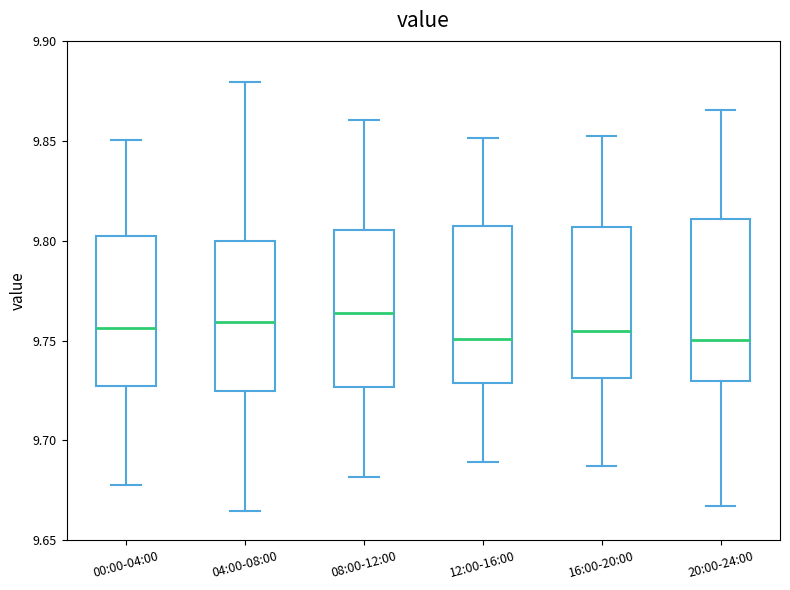

Reading left to right, transcribe this box plot: for each box, give where its median line is, the range the box spans, and where its two whiskers end, as read against the y-axis. The values are not printed on the chart, so give them approximately, as read against the axis.

00:00-04:00: median 9.755, box 9.725 to 9.800, whiskers 9.680 to 9.850
04:00-08:00: median 9.760, box 9.725 to 9.800, whiskers 9.665 to 9.880
08:00-12:00: median 9.765, box 9.725 to 9.805, whiskers 9.680 to 9.860
12:00-16:00: median 9.750, box 9.730 to 9.810, whiskers 9.690 to 9.850
16:00-20:00: median 9.755, box 9.730 to 9.805, whiskers 9.685 to 9.850
20:00-24:00: median 9.750, box 9.730 to 9.810, whiskers 9.665 to 9.865